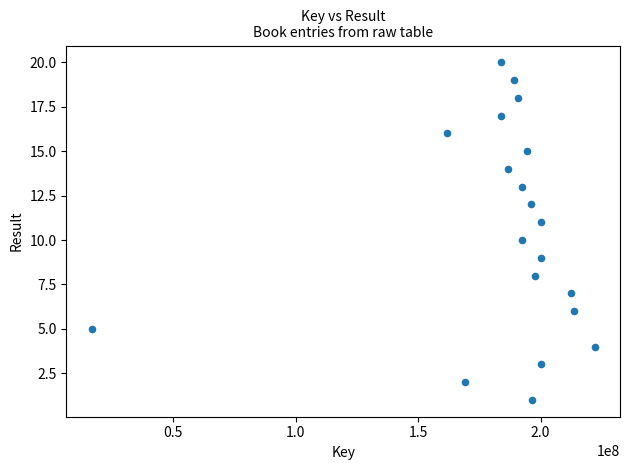

What is the range of Y values (max minus min)?

19